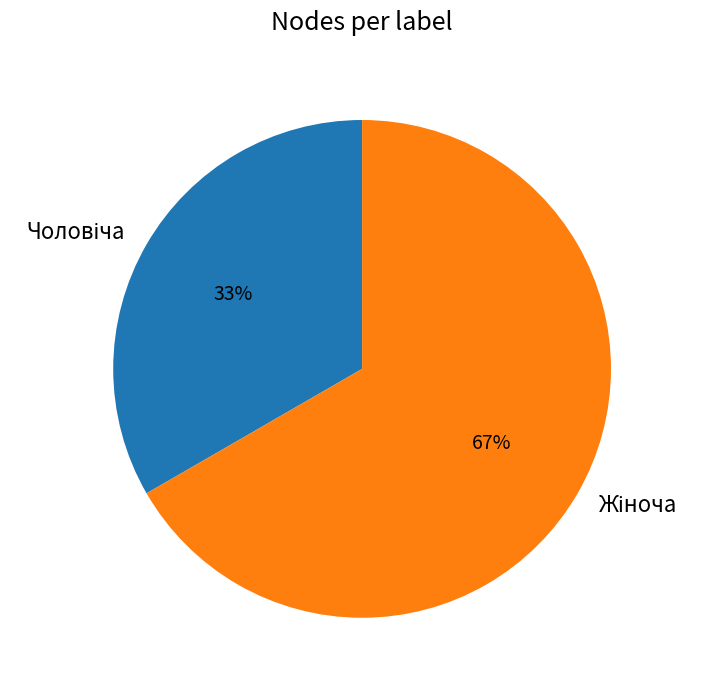

To the nearest percent, what is the average slice percentage?

50%